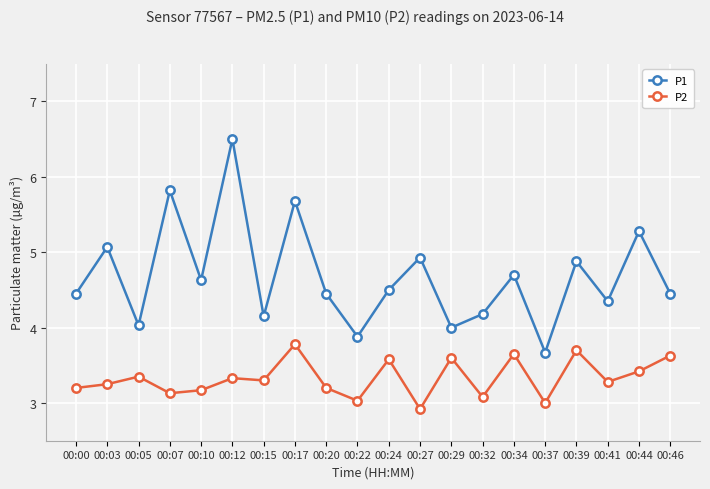

Which series changed the most between 00:03 and 00:10?

P1